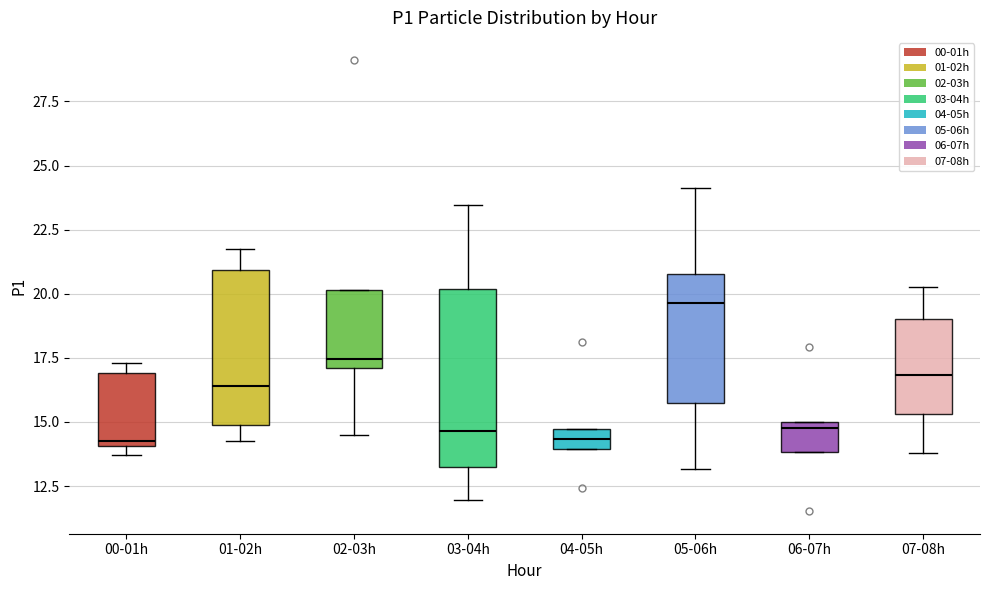

Reading left to right, transcribe this box plot: for each box, give where its median line is, the range the box spans, and where its two whiskers end, as read against the y-axis. The values are not printed on the chart, so give them approximately, as read against the axis.

00-01h: median 14.5, box 14.0 to 17.0, whiskers 13.5 to 17.5
01-02h: median 16.5, box 15.0 to 21.0, whiskers 14.5 to 22.0
02-03h: median 17.5, box 17.0 to 20.0, whiskers 14.5 to 20.0
03-04h: median 14.5, box 13.0 to 20.0, whiskers 12.0 to 23.5
04-05h: median 14.5 (inside the box), box 14.0 to 14.5, whiskers 14.0 to 14.5
05-06h: median 19.5, box 15.5 to 21.0, whiskers 13.0 to 24.0
06-07h: median 15.0 (just below the box's upper edge), box 14.0 to 15.0, whiskers 14.0 to 15.0
07-08h: median 17.0, box 15.5 to 19.0, whiskers 14.0 to 20.5